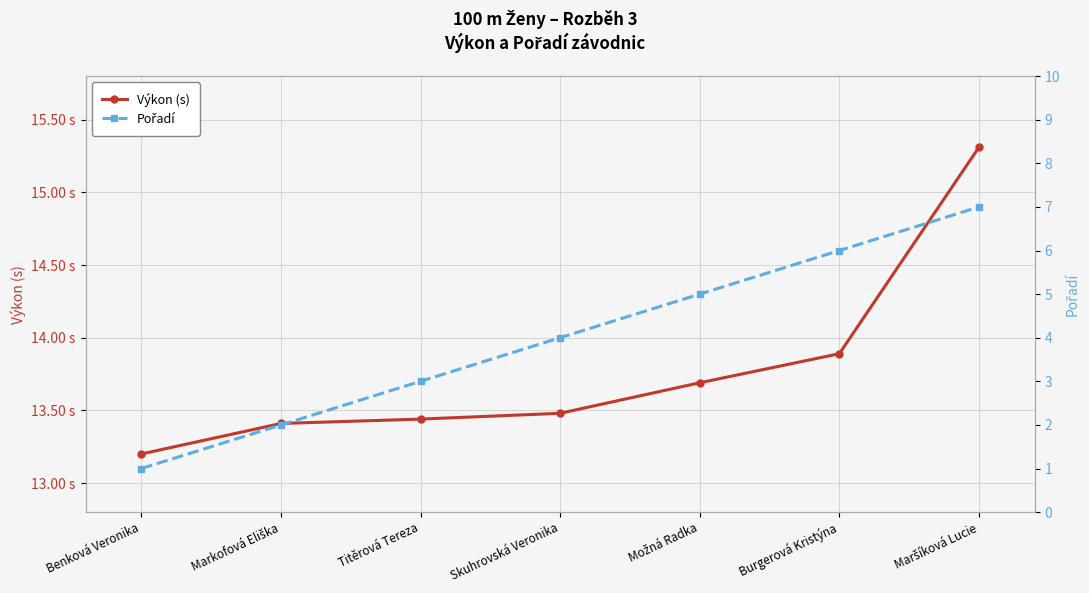

Reading right to left, extract all data points from this chart.

Výkon (s): Maršíková Lucie=15.3	Burgerová Kristýna=13.9	Možná Radka=13.7	Skuhrovská Veronika=13.5	Titěrová Tereza=13.4	Markofová Eliška=13.4	Benková Veronika=13.2
Pořadí: Maršíková Lucie=7.0	Burgerová Kristýna=6.0	Možná Radka=5.0	Skuhrovská Veronika=4.0	Titěrová Tereza=3.0	Markofová Eliška=2.0	Benková Veronika=1.0